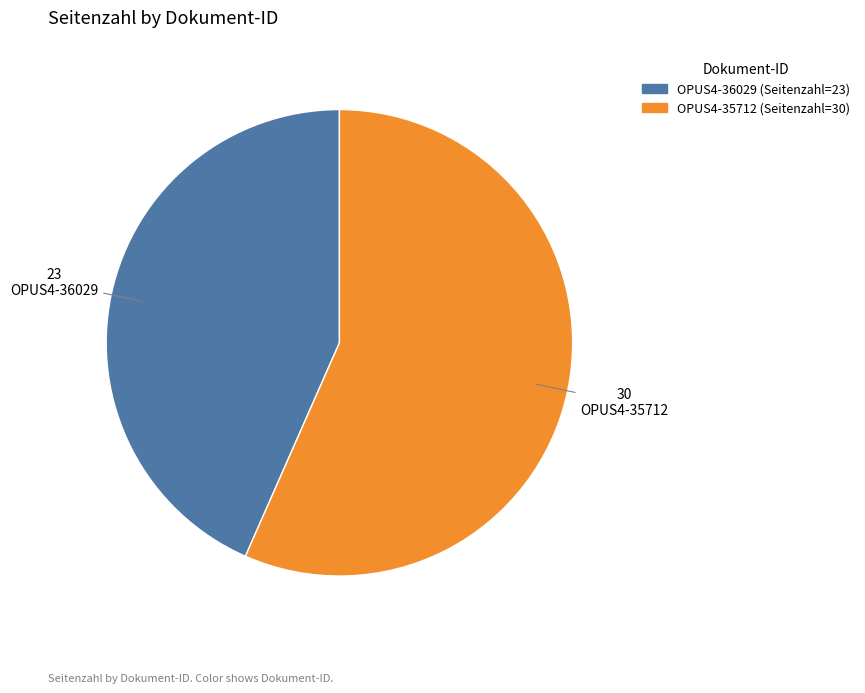

Combined, do OPUS4-35712 and OPUS4-36029 account for over 50%?

Yes